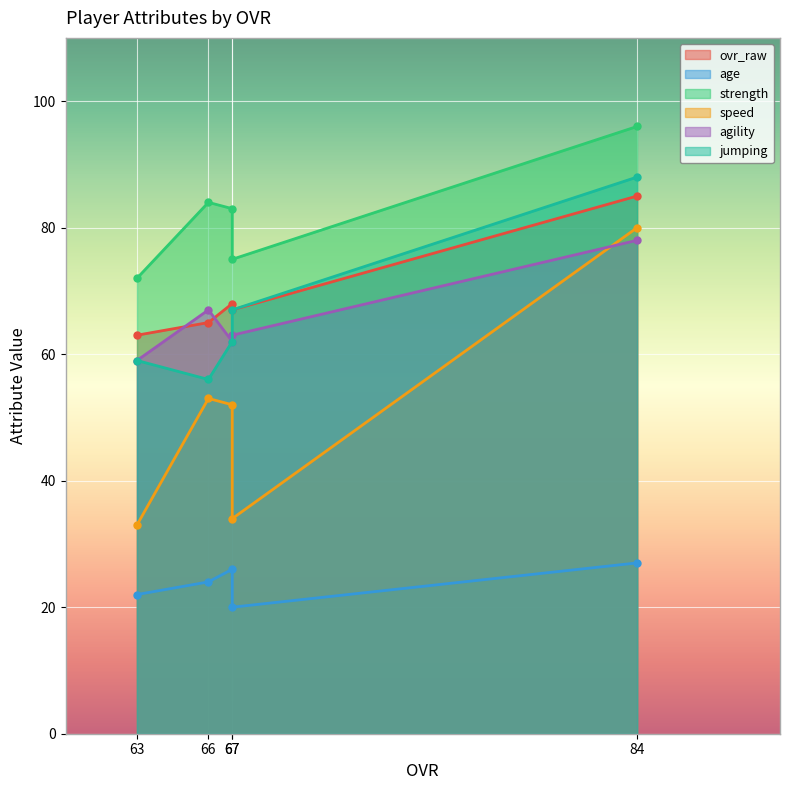

How many interior local peaks does the strength series have?

1